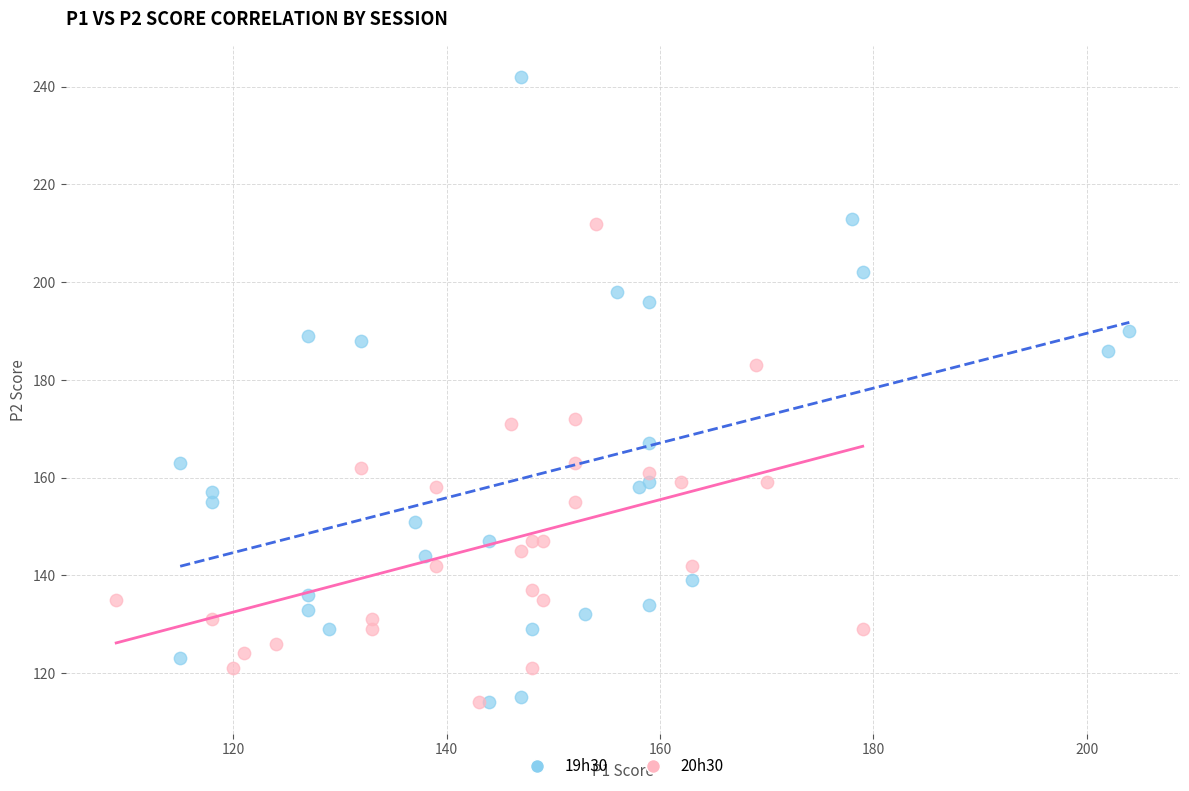

Which series has the widest spread of Y values?

19h30